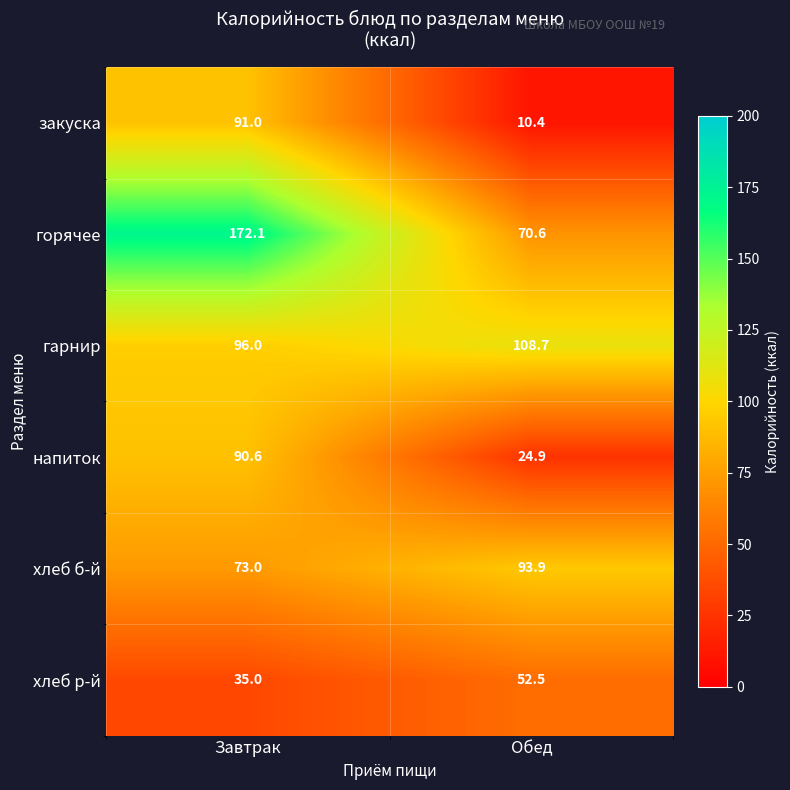

At which label is хлеб р-й closest to 43?

Завтрак